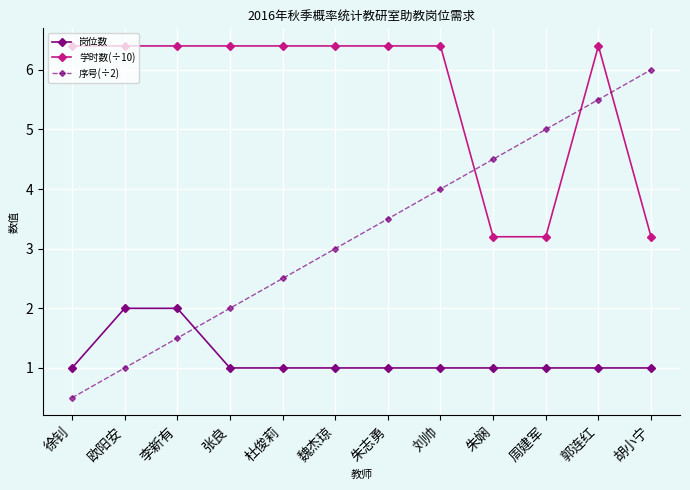

Rank the series by their average value, from highest to lowest.

学时数(÷10), 序号(÷2), 岗位数